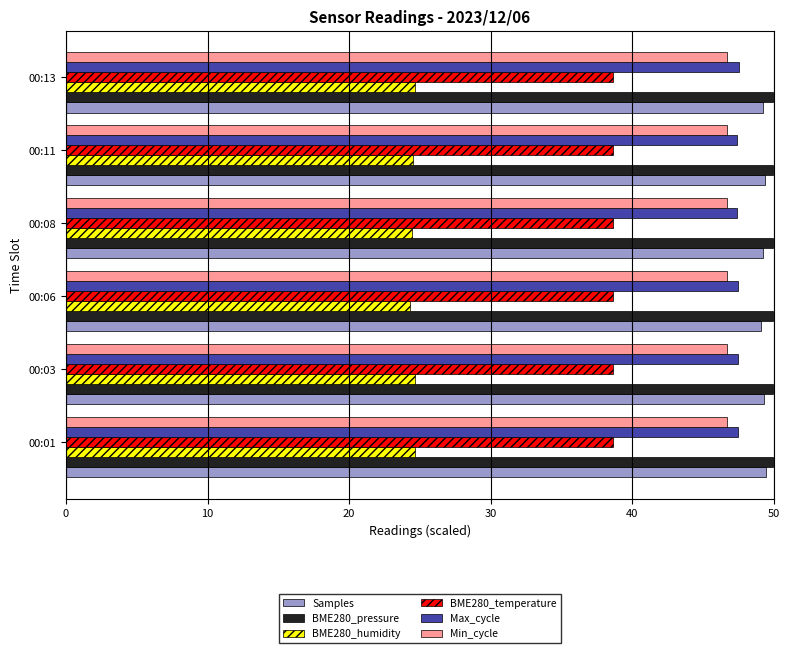

The BME280_humidity series shows 24.6 at 00:13. True or false?

True